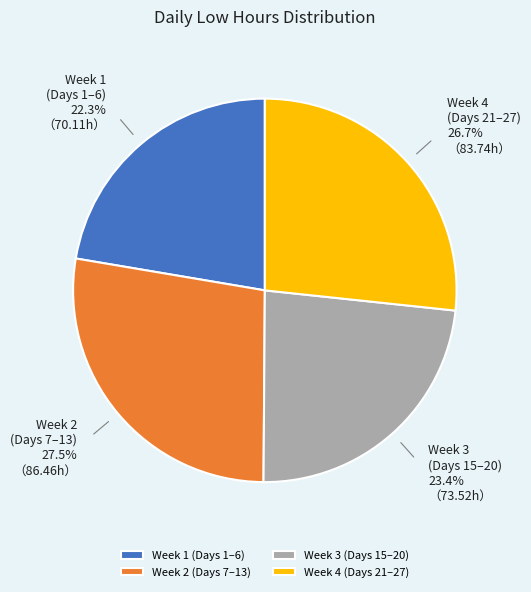

Count the number of slices in the pie.

4